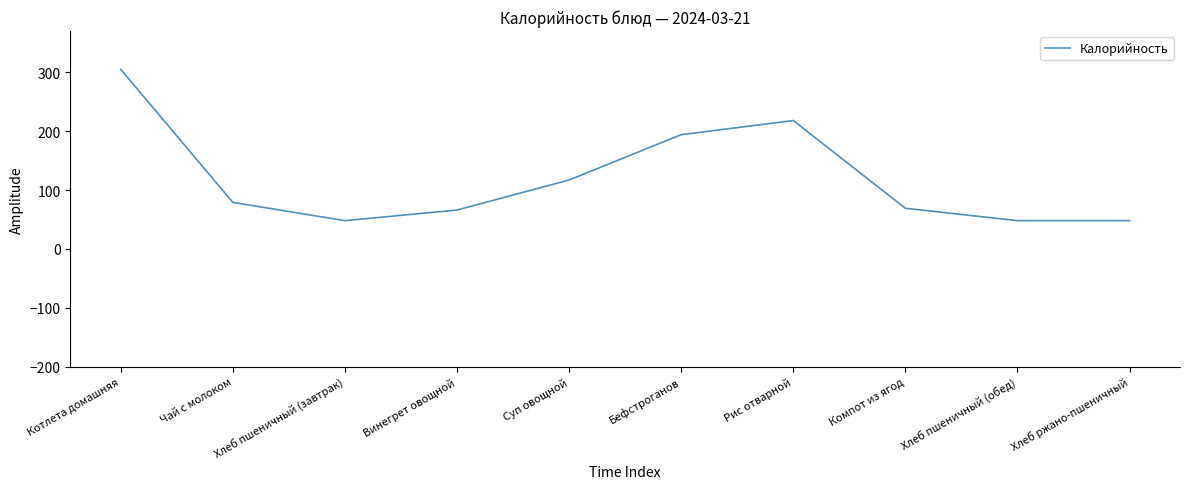

Which label corresponds to the largest value in the chart?

Котлета домашняя